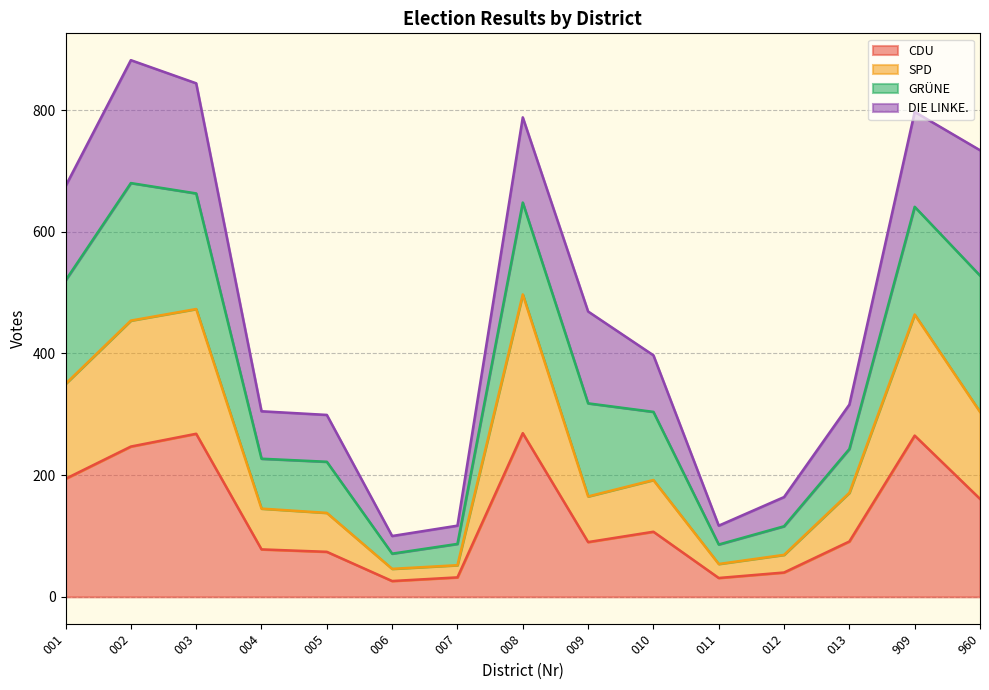

Where does the SPD series first go above 171?

001